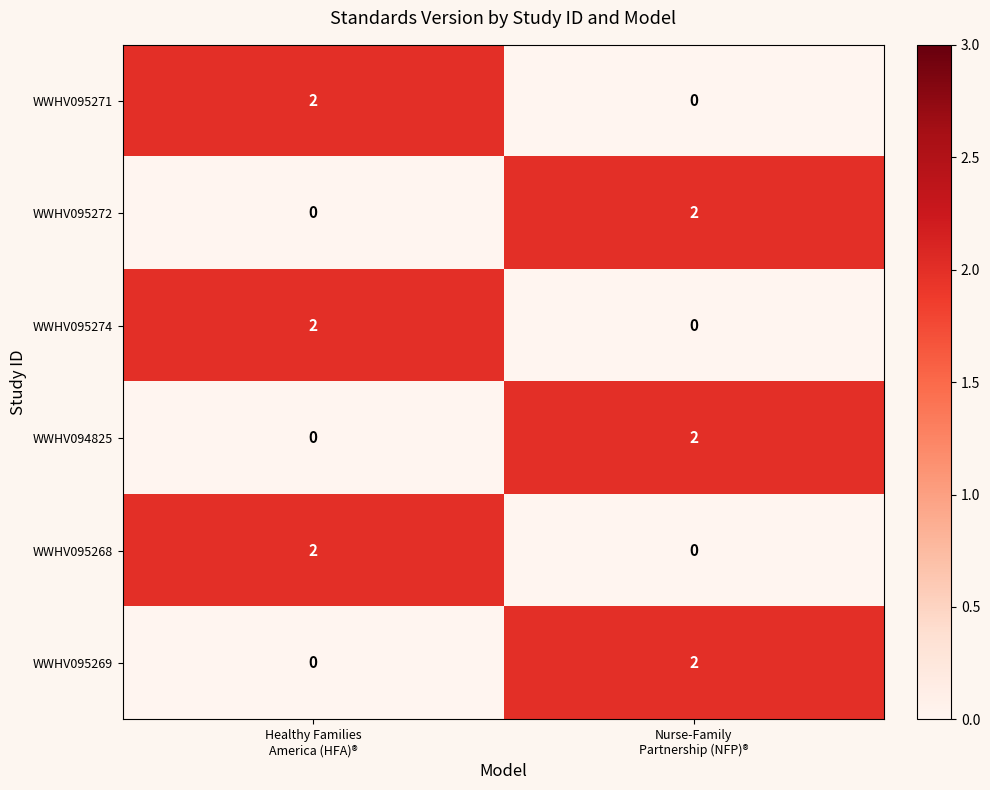

Reading right to left, what are all the values shown in this chart?

WWHV095271: 0	2
WWHV095272: 2	0
WWHV095274: 0	2
WWHV094825: 2	0
WWHV095268: 0	2
WWHV095269: 2	0